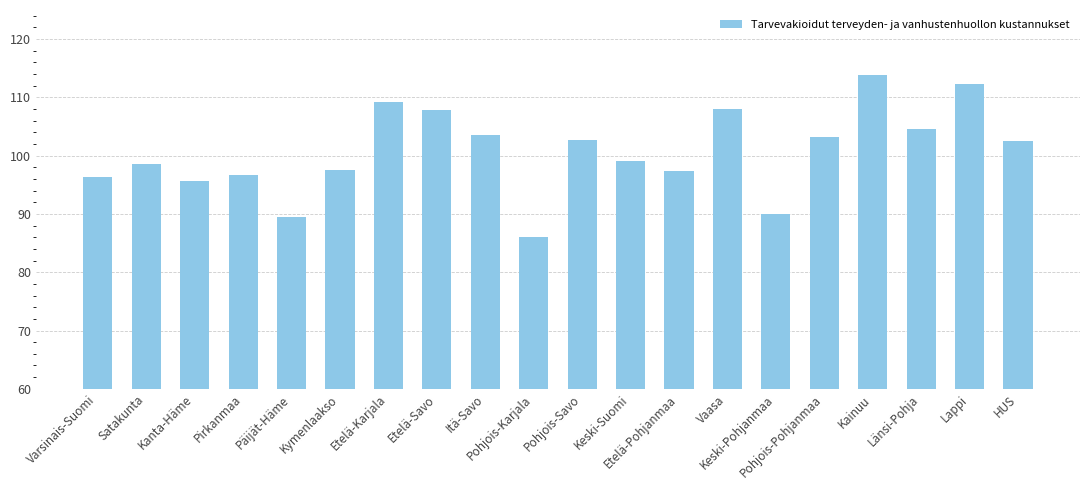

What is the difference between the maximum and minimum values?

27.8